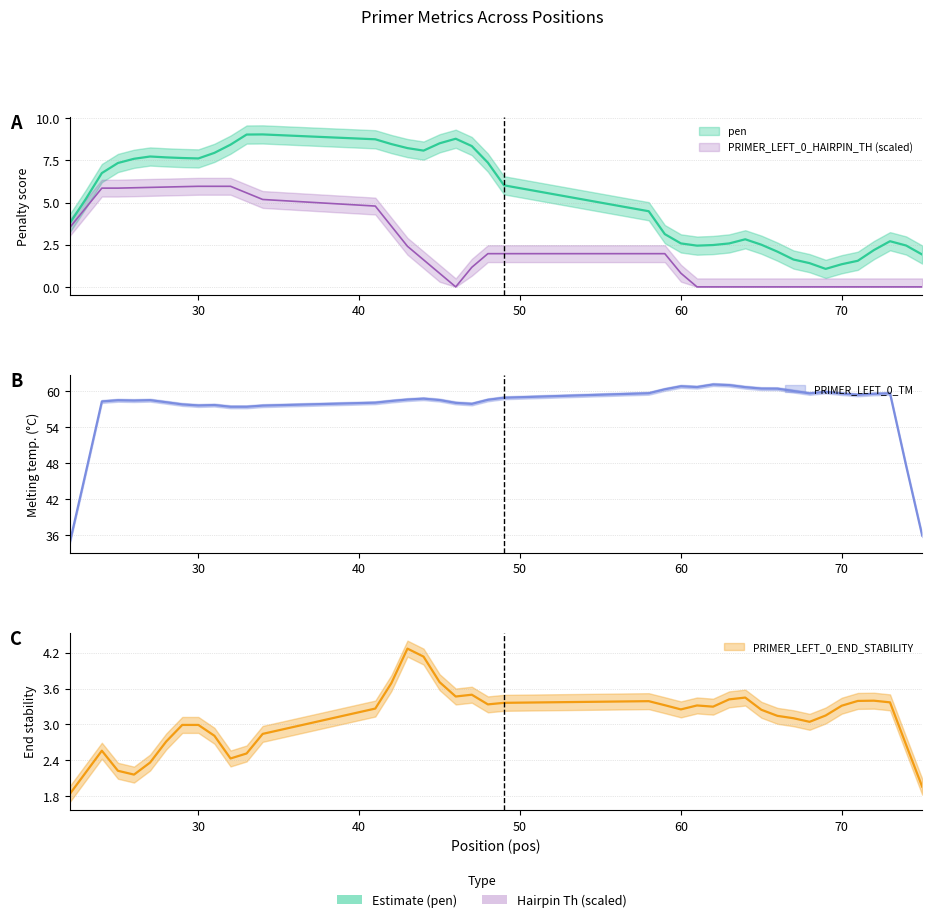

In pen, how many points are higher than both neighbors (excluding endpoints)?

7